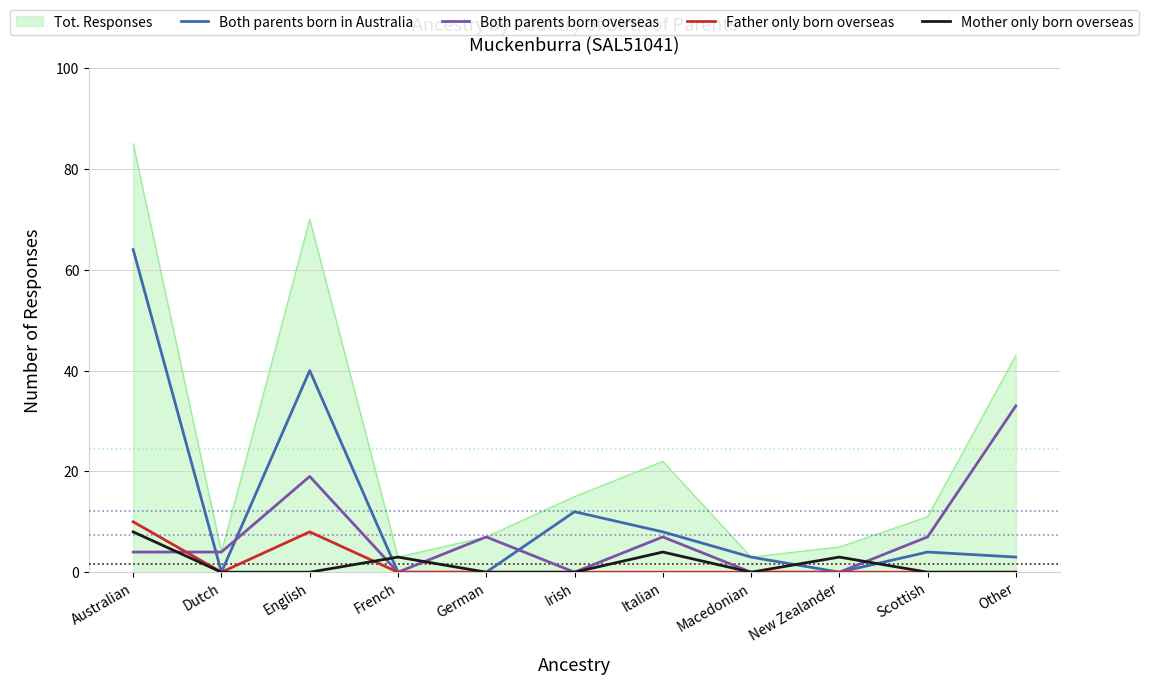

At which category is the sum across all series the highest?

Australian